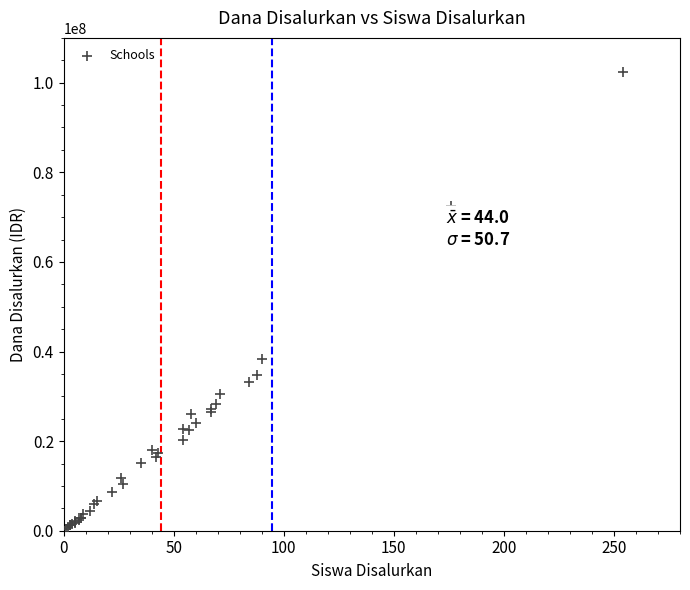

What Y value in the scatter plot is closest to 51412500?

38250000